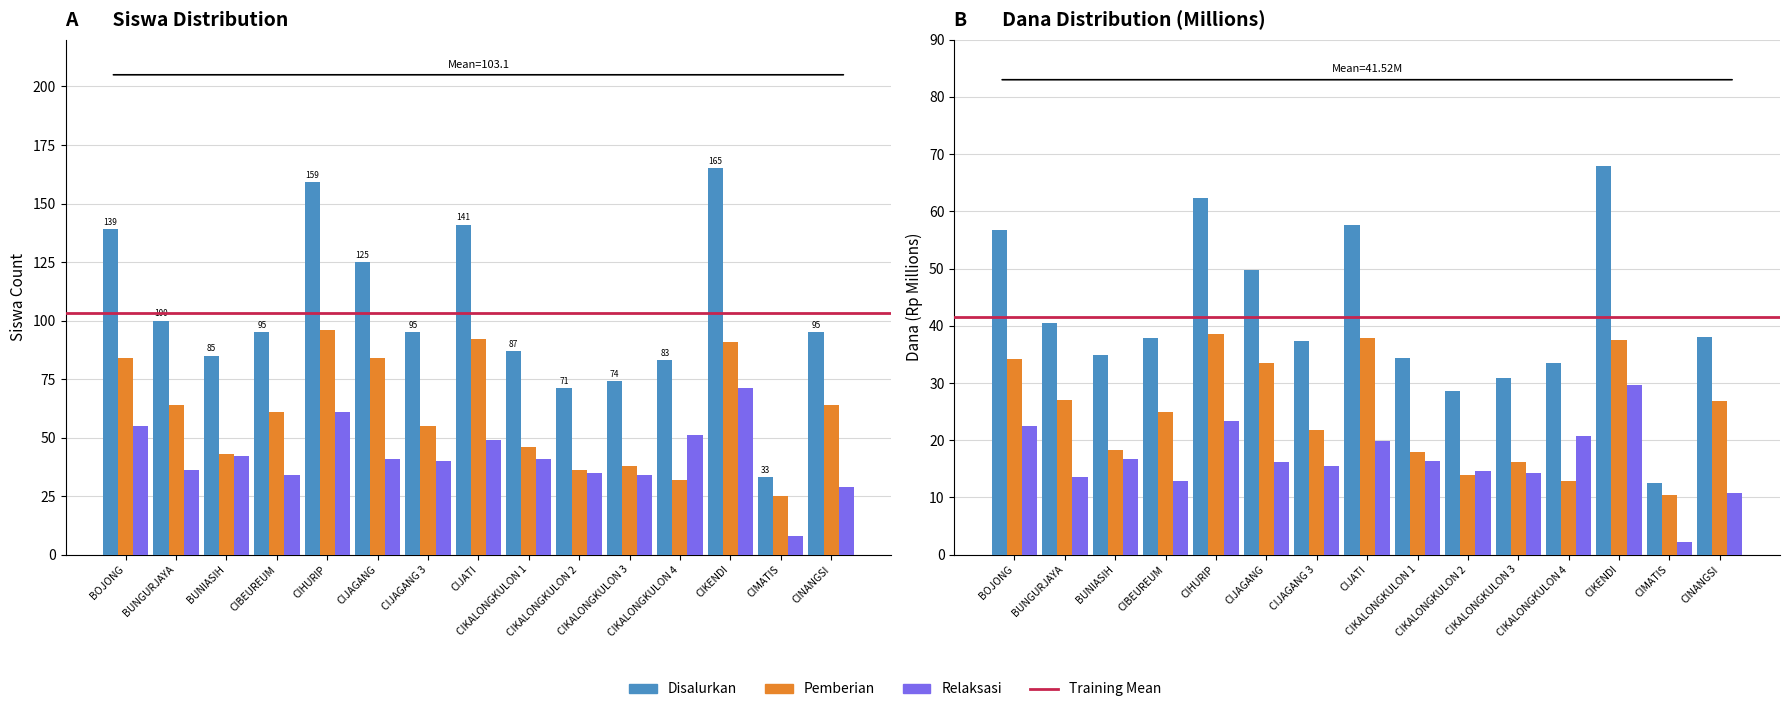

The dana_pemberian series shows 21.4 at CIKALONGKULON 4. True or false?

False